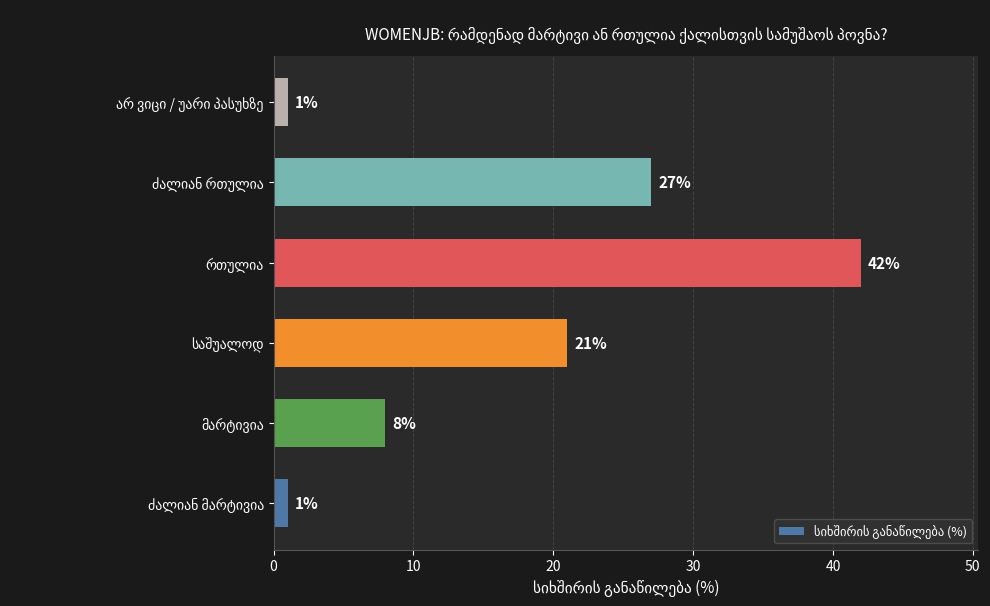

What is the average value?

17